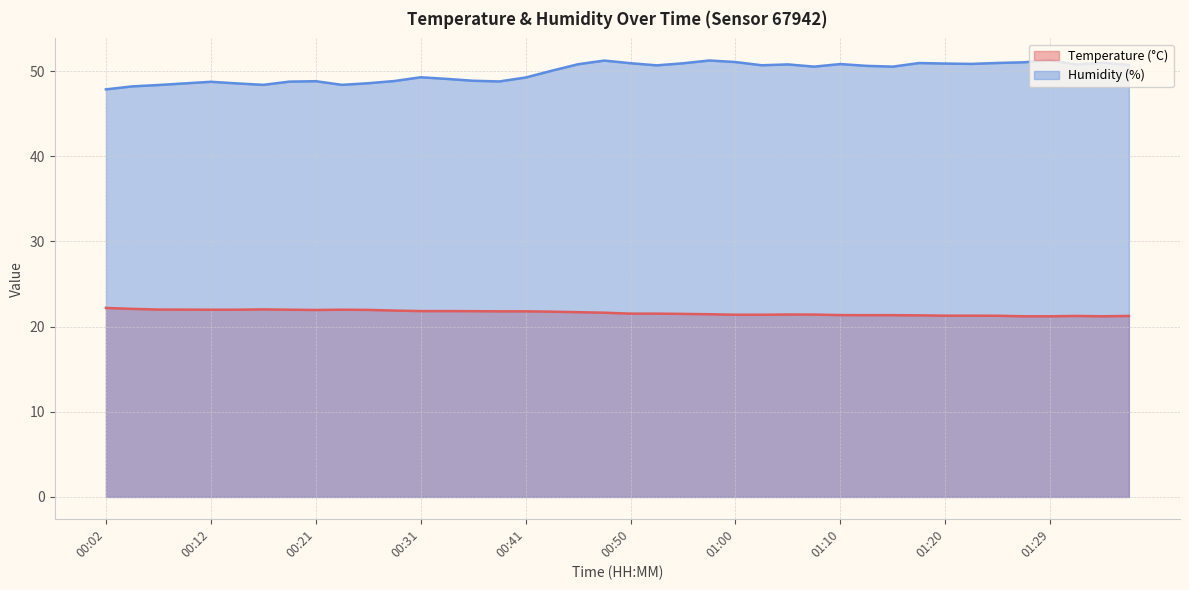

What is the value of the Temperature (°C) point at the 19th from the left?

21.7